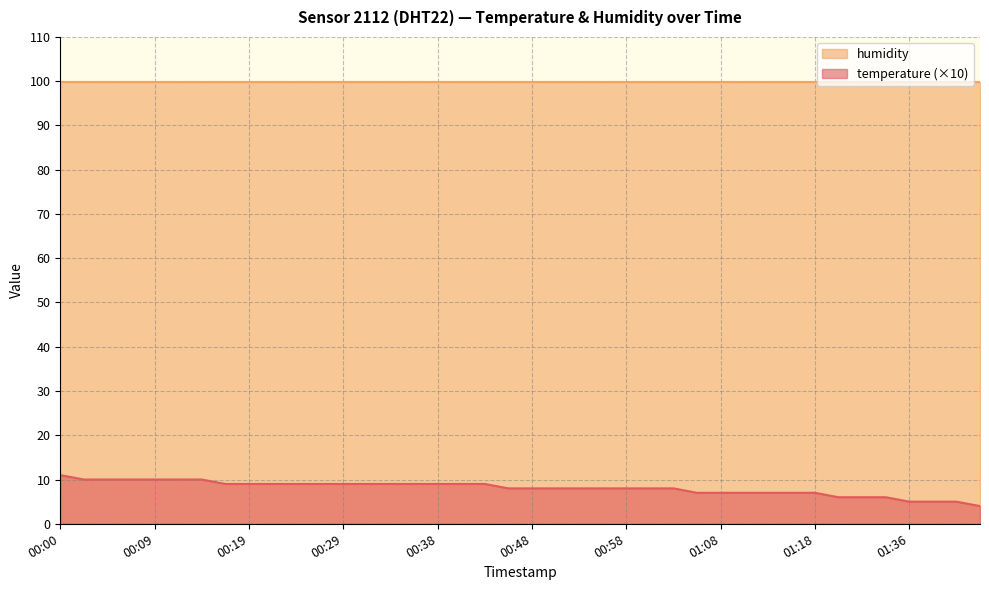

True or false: humidity and temperature (×10) cross at least once.

False